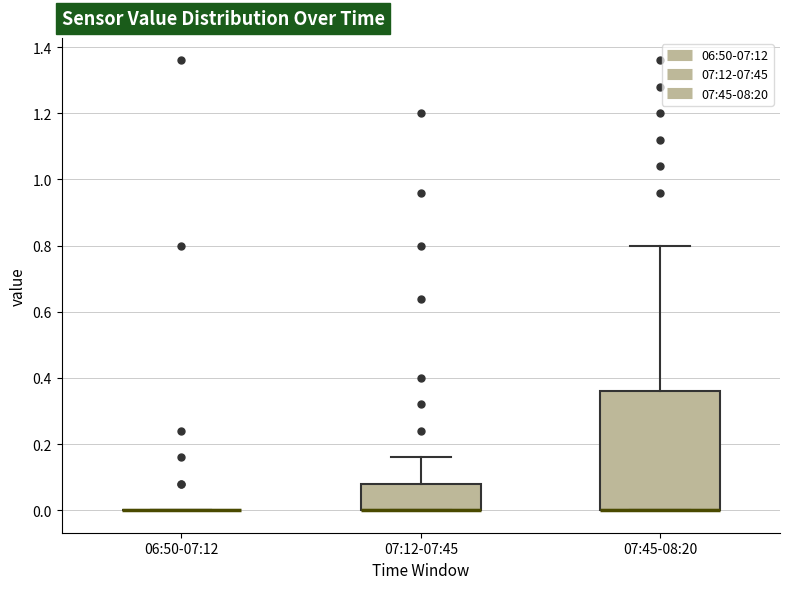

Which box is the tallest, from its lower edge to its upper edge?

07:45-08:20